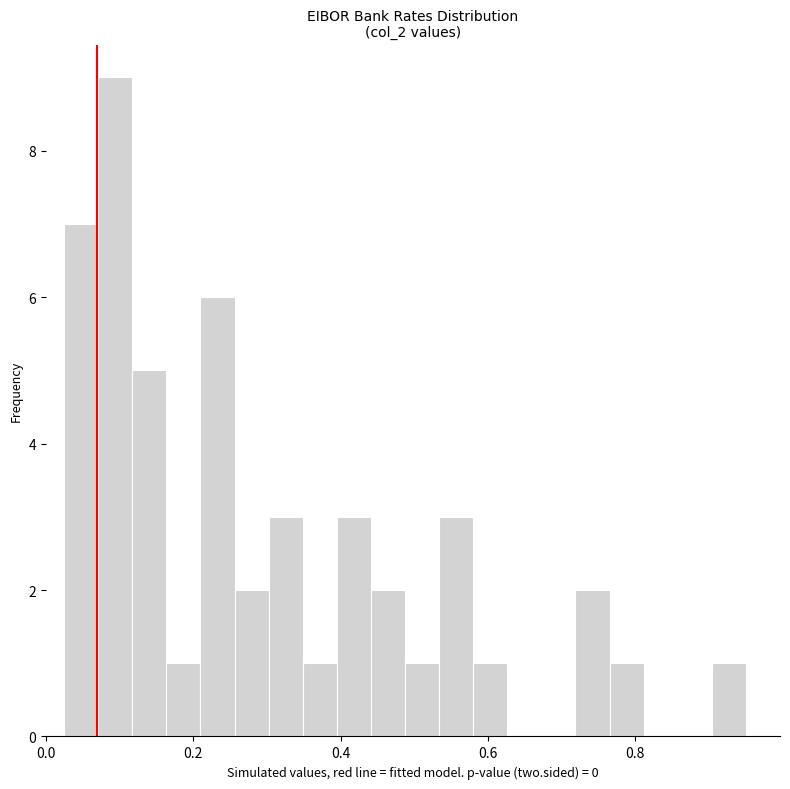

Around what value on the x-axis is the tallest bar? Give the approximate position of its centre, as read against the axis.

0.10